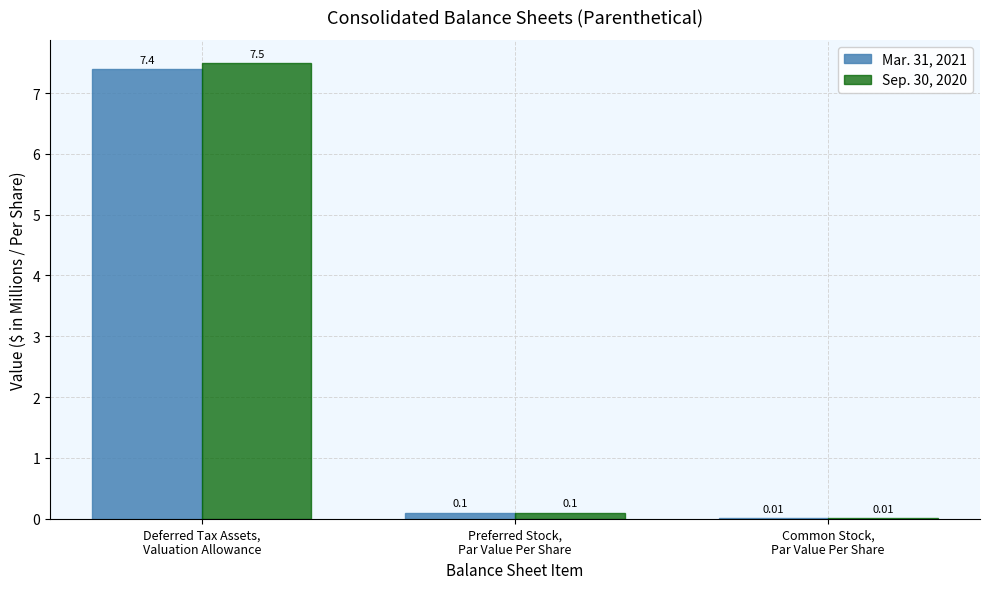

What are all the series names shown in the legend?

Mar. 31, 2021, Sep. 30, 2020